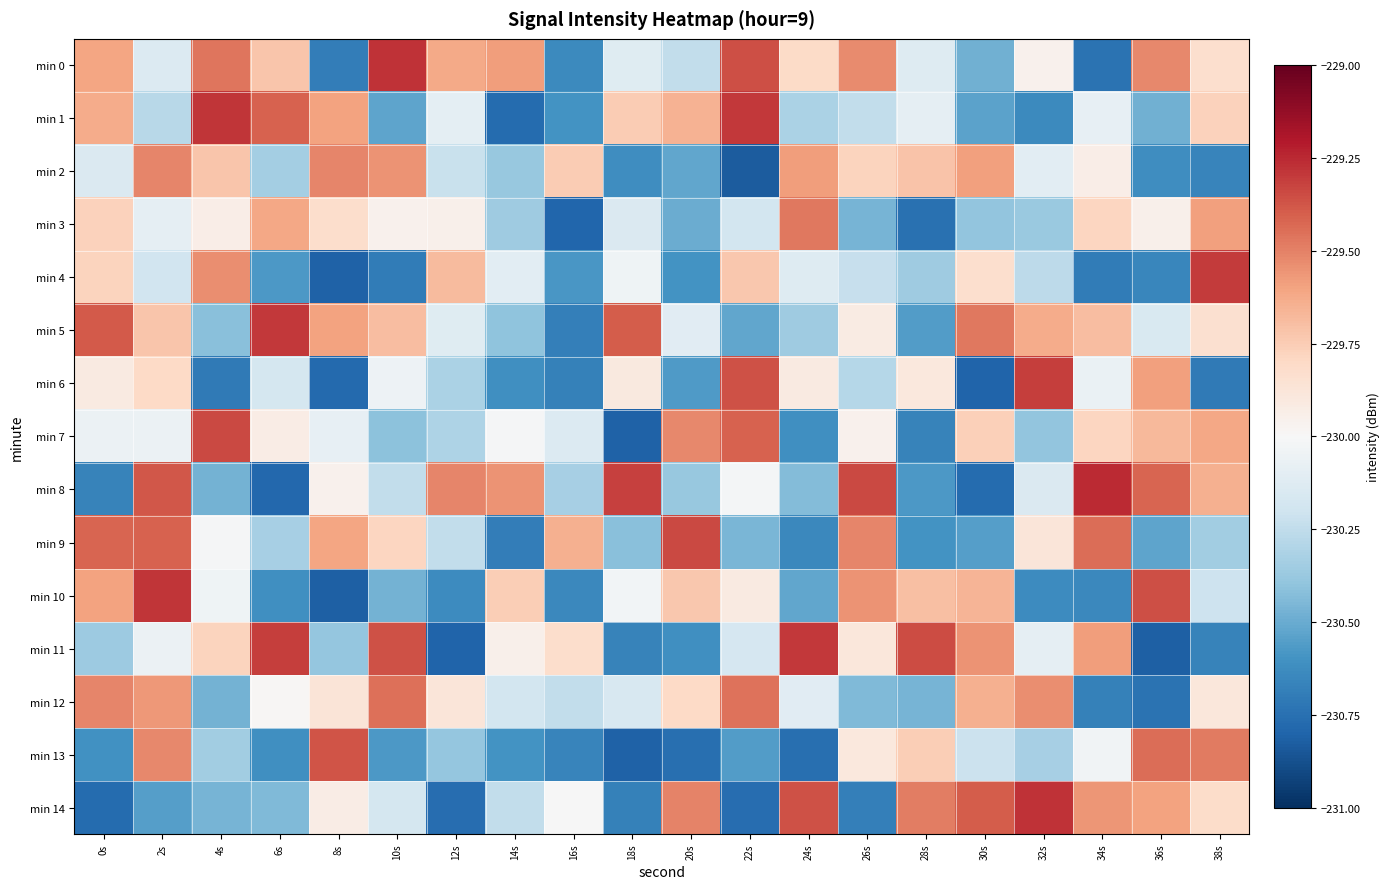

Reading left to right, extract all data points from this chart.

min 0: 0s=-229.6	2s=-230.1	4s=-229.5	6s=-229.7	8s=-230.7	10s=-229.3	12s=-229.6	14s=-229.6	16s=-230.6	18s=-230.1	20s=-230.2	22s=-229.4	24s=-229.8	26s=-229.5	28s=-230.1	30s=-230.5	32s=-230.0	34s=-230.7	36s=-229.5	38s=-229.8
min 1: 0s=-229.6	2s=-230.3	4s=-229.3	6s=-229.4	8s=-229.6	10s=-230.5	12s=-230.1	14s=-230.8	16s=-230.6	18s=-229.7	20s=-229.6	22s=-229.3	24s=-230.3	26s=-230.2	28s=-230.1	30s=-230.5	32s=-230.6	34s=-230.1	36s=-230.5	38s=-229.8
min 2: 0s=-230.1	2s=-229.5	4s=-229.7	6s=-230.3	8s=-229.5	10s=-229.6	12s=-230.2	14s=-230.4	16s=-229.7	18s=-230.6	20s=-230.5	22s=-230.8	24s=-229.6	26s=-229.8	28s=-229.7	30s=-229.6	32s=-230.1	34s=-229.9	36s=-230.6	38s=-230.7
min 3: 0s=-229.8	2s=-230.1	4s=-229.9	6s=-229.6	8s=-229.8	10s=-230.0	12s=-229.9	14s=-230.4	16s=-230.8	18s=-230.1	20s=-230.5	22s=-230.2	24s=-229.5	26s=-230.5	28s=-230.7	30s=-230.4	32s=-230.4	34s=-229.8	36s=-229.9	38s=-229.6
min 4: 0s=-229.8	2s=-230.2	4s=-229.5	6s=-230.6	8s=-230.8	10s=-230.7	12s=-229.7	14s=-230.1	16s=-230.6	18s=-230.0	20s=-230.6	22s=-229.7	24s=-230.1	26s=-230.2	28s=-230.4	30s=-229.8	32s=-230.3	34s=-230.7	36s=-230.7	38s=-229.3
min 5: 0s=-229.4	2s=-229.7	4s=-230.4	6s=-229.3	8s=-229.6	10s=-229.7	12s=-230.1	14s=-230.4	16s=-230.7	18s=-229.4	20s=-230.1	22s=-230.5	24s=-230.4	26s=-229.9	28s=-230.6	30s=-229.5	32s=-229.6	34s=-229.7	36s=-230.1	38s=-229.8
min 6: 0s=-229.9	2s=-229.8	4s=-230.7	6s=-230.2	8s=-230.8	10s=-230.1	12s=-230.3	14s=-230.6	16s=-230.7	18s=-229.9	20s=-230.6	22s=-229.4	24s=-229.9	26s=-230.3	28s=-229.9	30s=-230.8	32s=-229.3	34s=-230.1	36s=-229.6	38s=-230.7
min 7: 0s=-230.1	2s=-230.1	4s=-229.3	6s=-229.9	8s=-230.1	10s=-230.4	12s=-230.3	14s=-230.0	16s=-230.1	18s=-230.8	20s=-229.5	22s=-229.4	24s=-230.6	26s=-230.0	28s=-230.7	30s=-229.8	32s=-230.4	34s=-229.8	36s=-229.7	38s=-229.6
min 8: 0s=-230.7	2s=-229.4	4s=-230.5	6s=-230.8	8s=-230.0	10s=-230.2	12s=-229.5	14s=-229.5	16s=-230.3	18s=-229.3	20s=-230.4	22s=-230.0	24s=-230.4	26s=-229.3	28s=-230.6	30s=-230.8	32s=-230.1	34s=-229.3	36s=-229.4	38s=-229.6
min 9: 0s=-229.4	2s=-229.4	4s=-230.0	6s=-230.3	8s=-229.6	10s=-229.8	12s=-230.2	14s=-230.7	16s=-229.6	18s=-230.4	20s=-229.3	22s=-230.5	24s=-230.6	26s=-229.5	28s=-230.6	30s=-230.6	32s=-229.9	34s=-229.4	36s=-230.5	38s=-230.3
min 10: 0s=-229.6	2s=-229.3	4s=-230.0	6s=-230.6	8s=-230.8	10s=-230.5	12s=-230.6	14s=-229.8	16s=-230.6	18s=-230.0	20s=-229.7	22s=-229.9	24s=-230.5	26s=-229.6	28s=-229.7	30s=-229.7	32s=-230.6	34s=-230.6	36s=-229.4	38s=-230.2
min 11: 0s=-230.4	2s=-230.1	4s=-229.8	6s=-229.3	8s=-230.4	10s=-229.4	12s=-230.8	14s=-230.0	16s=-229.8	18s=-230.7	20s=-230.6	22s=-230.2	24s=-229.3	26s=-229.9	28s=-229.3	30s=-229.6	32s=-230.1	34s=-229.6	36s=-230.8	38s=-230.7
min 12: 0s=-229.5	2s=-229.6	4s=-230.5	6s=-230.0	8s=-229.9	10s=-229.5	12s=-229.9	14s=-230.2	16s=-230.2	18s=-230.2	20s=-229.8	22s=-229.5	24s=-230.1	26s=-230.4	28s=-230.5	30s=-229.6	32s=-229.5	34s=-230.7	36s=-230.7	38s=-229.9
min 13: 0s=-230.6	2s=-229.5	4s=-230.3	6s=-230.6	8s=-229.4	10s=-230.6	12s=-230.4	14s=-230.6	16s=-230.7	18s=-230.8	20s=-230.8	22s=-230.6	24s=-230.8	26s=-229.9	28s=-229.8	30s=-230.2	32s=-230.3	34s=-230.0	36s=-229.4	38s=-229.5
min 14: 0s=-230.8	2s=-230.6	4s=-230.5	6s=-230.4	8s=-229.9	10s=-230.2	12s=-230.8	14s=-230.2	16s=-230.0	18s=-230.7	20s=-229.5	22s=-230.8	24s=-229.4	26s=-230.7	28s=-229.5	30s=-229.4	32s=-229.3	34s=-229.6	36s=-229.6	38s=-229.8